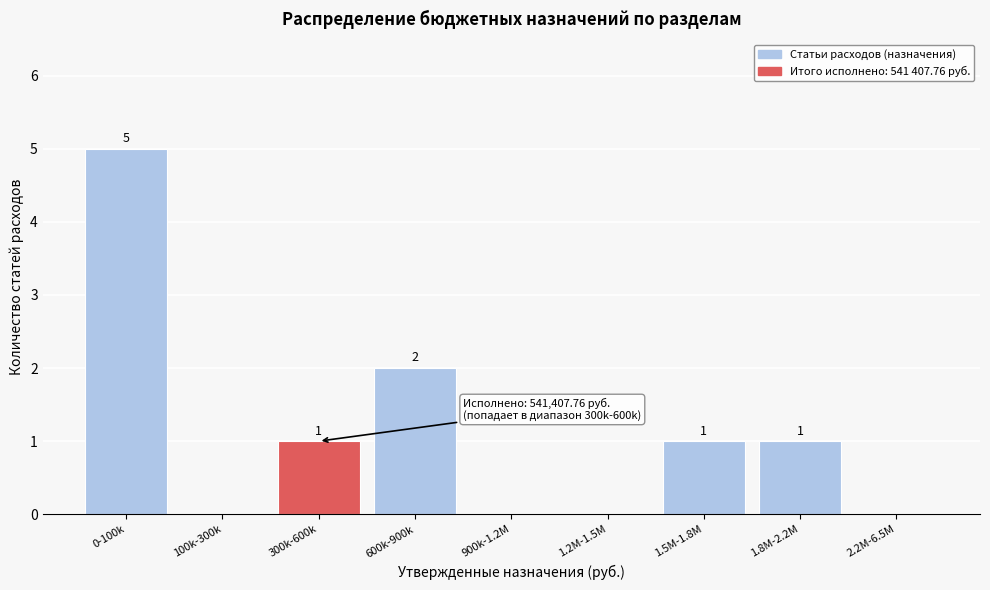

Reading right to left, transcribe all the data shown in this chart.

2.2M-6.5M=0	1.8M-2.2M=1	1.5M-1.8M=1	1.2M-1.5M=0	900k-1.2M=0	600k-900k=2	300k-600k=1	100k-300k=0	0-100k=5